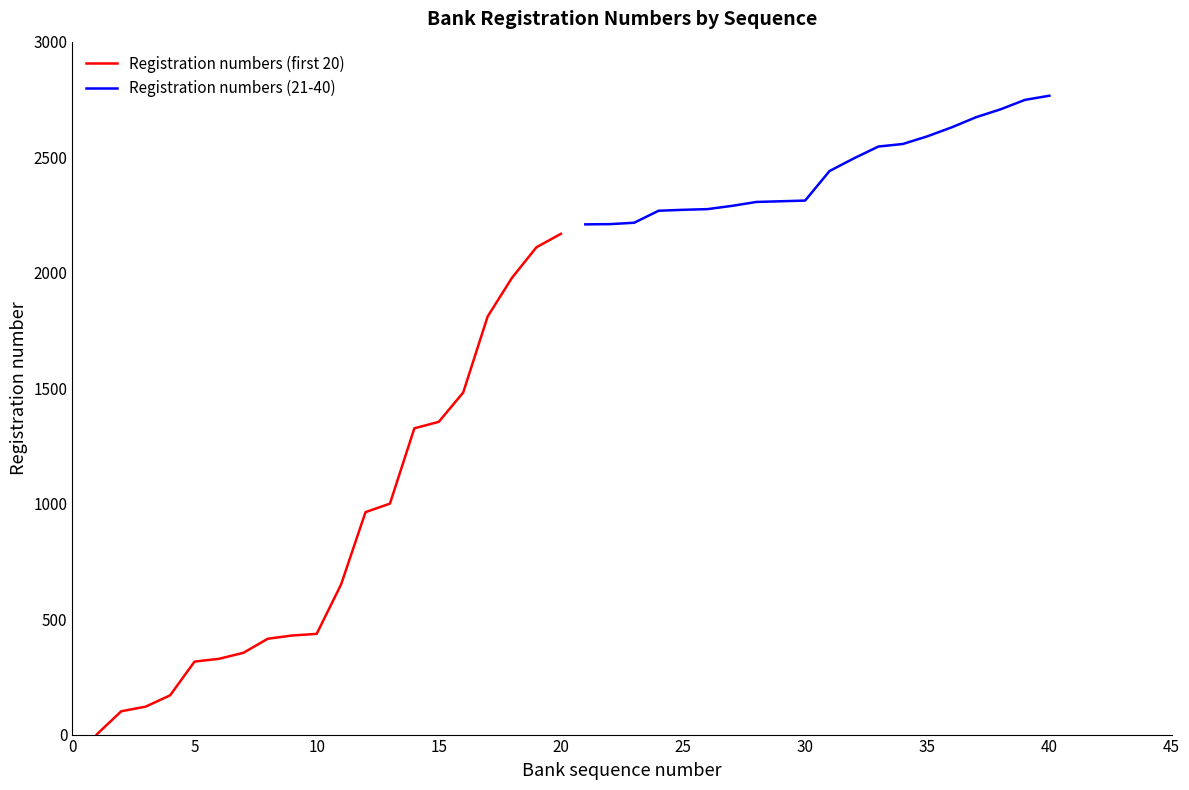

Is it true that Registration numbers (21-40) equals 1373 at 0?

False